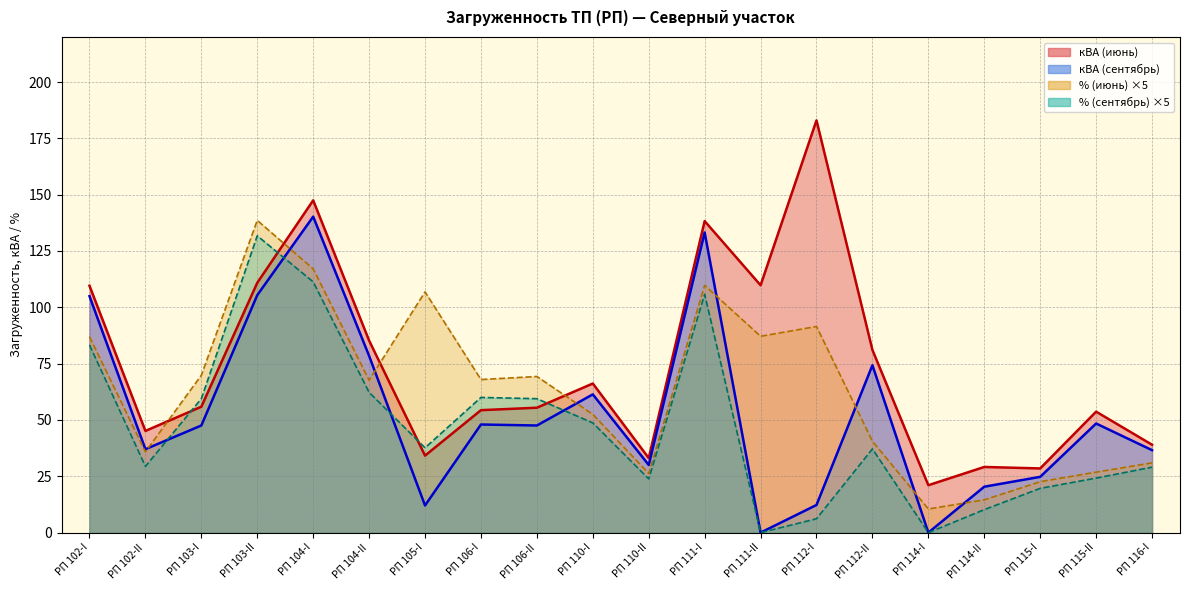

Reading left to right, list all the values displayed in this chart.

кВА (июнь): РП 102-I=109.6	РП 102-II=45.1	РП 103-I=55.9	РП 103-II=110.9	РП 104-I=147.5	РП 104-II=85.2	РП 105-I=34.2	РП 106-I=54.4	РП 106-II=55.4	РП 110-I=66.2	РП 110-II=33.1	РП 111-I=138.3	РП 111-II=109.8	РП 112-I=183.0	РП 112-II=81.1	РП 114-I=21.0	РП 114-II=29.1	РП 115-I=28.5	РП 115-II=53.7	РП 116-I=39.0
% (июнь): РП 102-I=87.0	РП 102-II=35.9	РП 103-I=69.9	РП 103-II=138.6	РП 104-I=117.0	РП 104-II=67.6	РП 105-I=106.9	РП 106-I=68.0	РП 106-II=69.3	РП 110-I=52.5	РП 110-II=26.2	РП 111-I=109.8	РП 111-II=87.2	РП 112-I=91.5	РП 112-II=40.5	РП 114-I=10.5	РП 114-II=14.6	РП 115-I=22.6	РП 115-II=26.9	РП 116-I=31.0
кВА (сентябрь): РП 102-I=105.0	РП 102-II=37.0	РП 103-I=47.5	РП 103-II=105.4	РП 104-I=140.2	РП 104-II=78.5	РП 105-I=12.1	РП 106-I=48.0	РП 106-II=47.5	РП 110-I=61.4	РП 110-II=30.0	РП 111-I=133.2	РП 111-II=0.0	РП 112-I=12.3	РП 112-II=74.3	РП 114-I=0.0	РП 114-II=20.4	РП 115-I=24.8	РП 115-II=48.4	РП 116-I=36.6
% (сентябрь): РП 102-I=83.3	РП 102-II=29.4	РП 103-I=59.5	РП 103-II=131.8	РП 104-I=111.3	РП 104-II=62.2	РП 105-I=37.6	РП 106-I=60.0	РП 106-II=59.5	РП 110-I=48.7	РП 110-II=23.8	РП 111-I=105.8	РП 111-II=0.0	РП 112-I=6.2	РП 112-II=37.1	РП 114-I=0.0	РП 114-II=10.2	РП 115-I=19.7	РП 115-II=24.2	РП 116-I=29.0